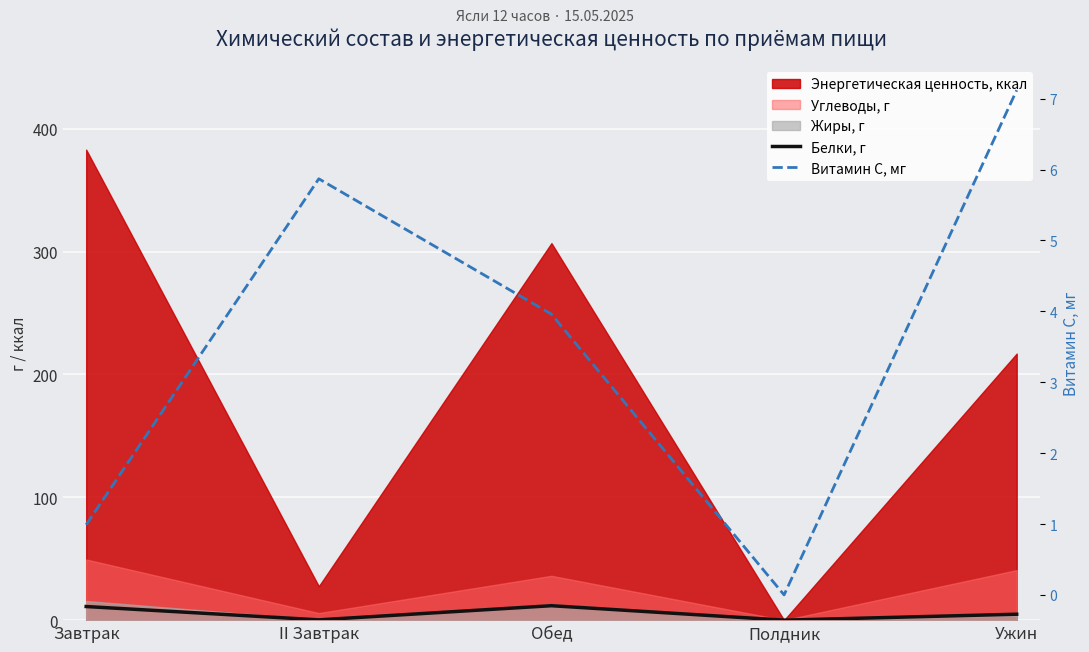

Where do Белки, г and Витамин С, мг first cross each other?

Завтрак and II Завтрак